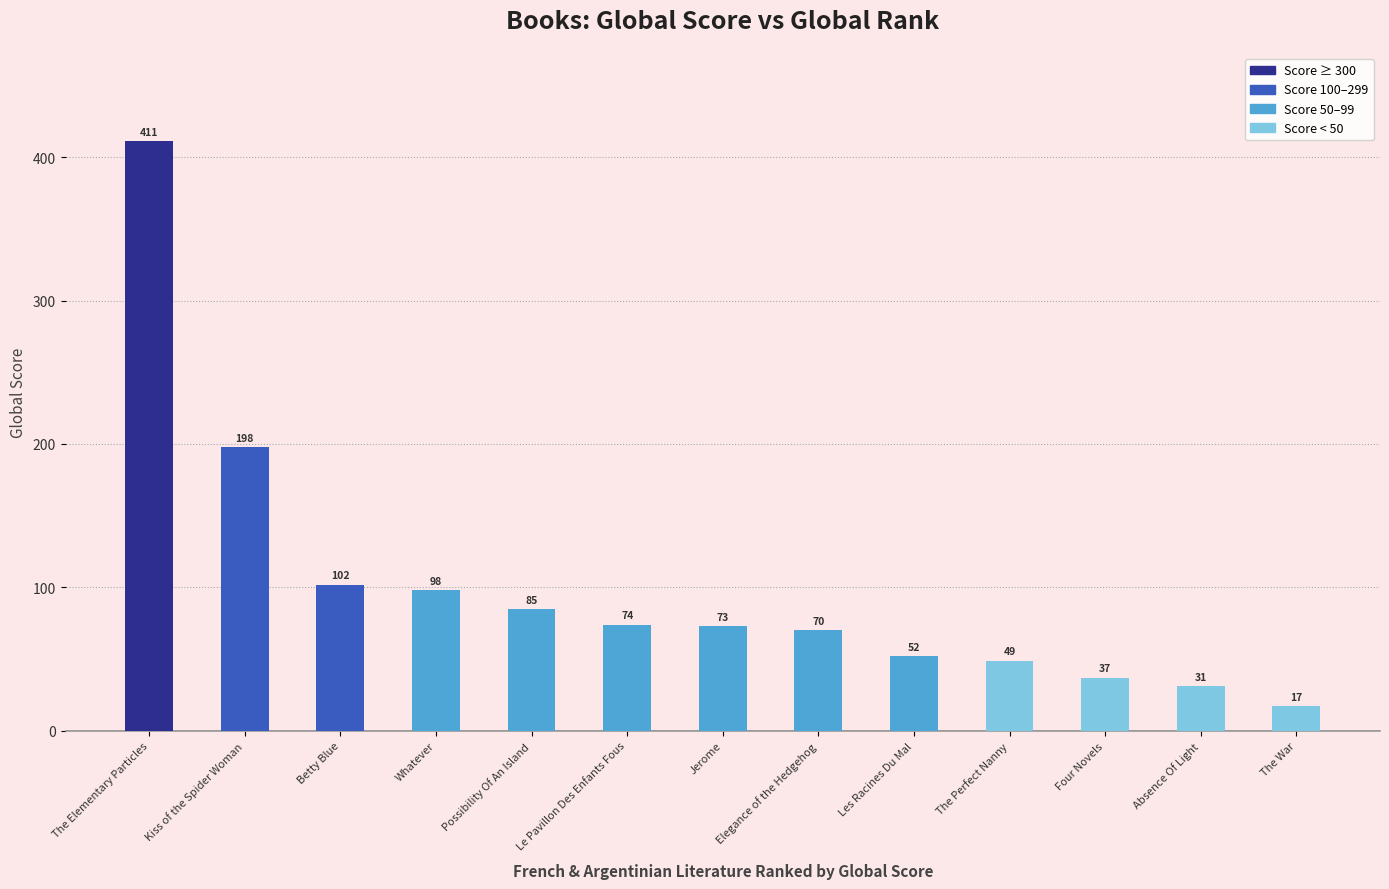

True or false: the data shows 122 at Possibility Of An Island.

False